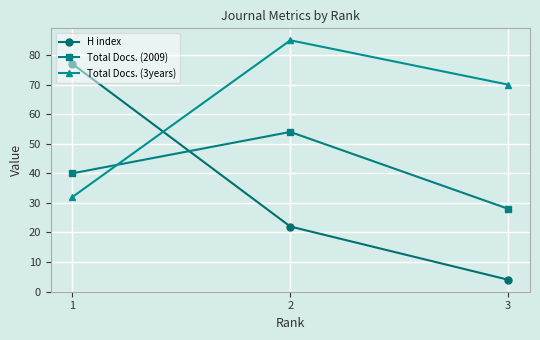

What is the spread (max minus min) of values at 3?

66